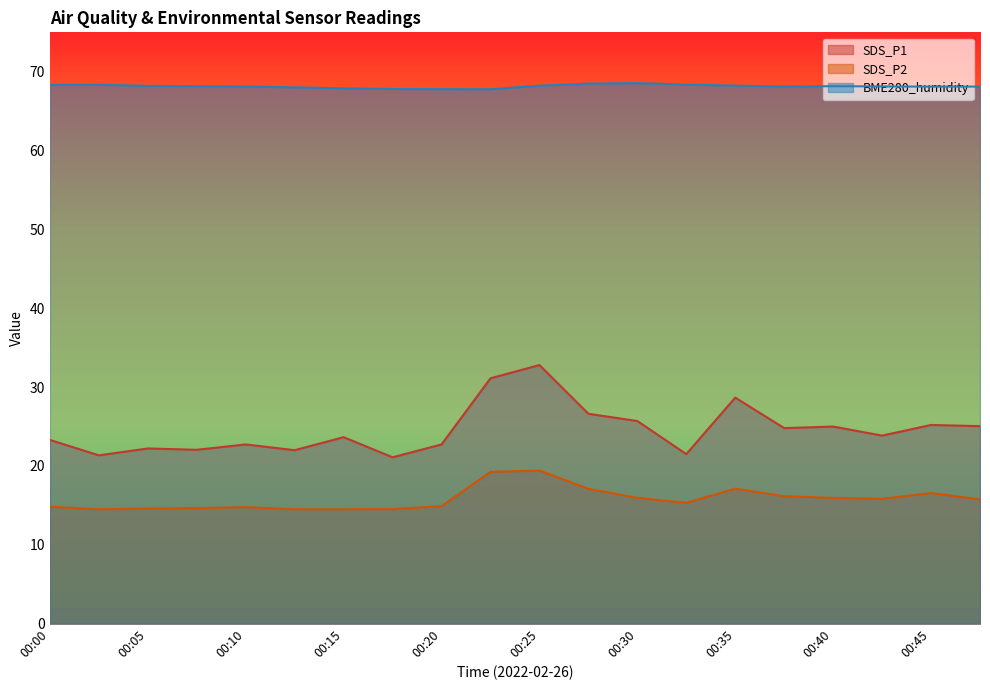

Count the number of data series in this chart.

3